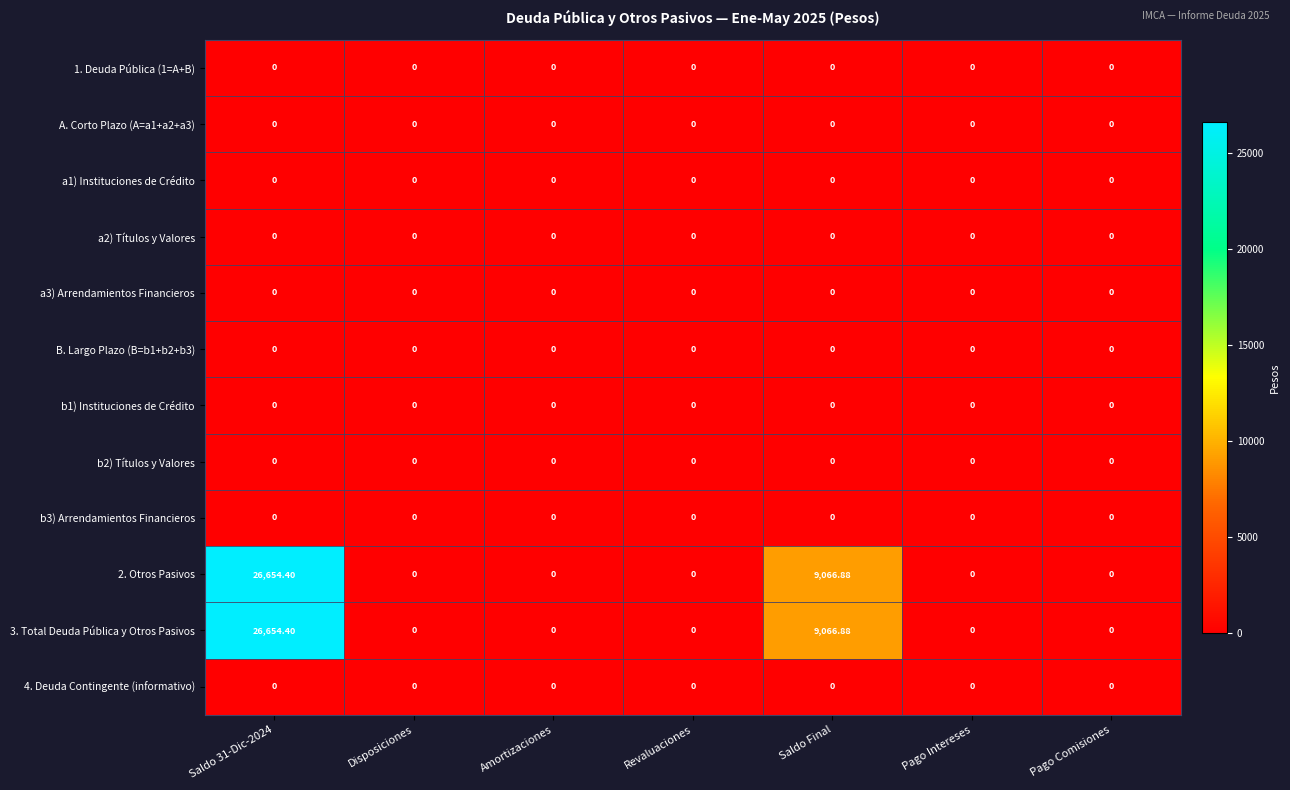

How many data points does each series have?

7